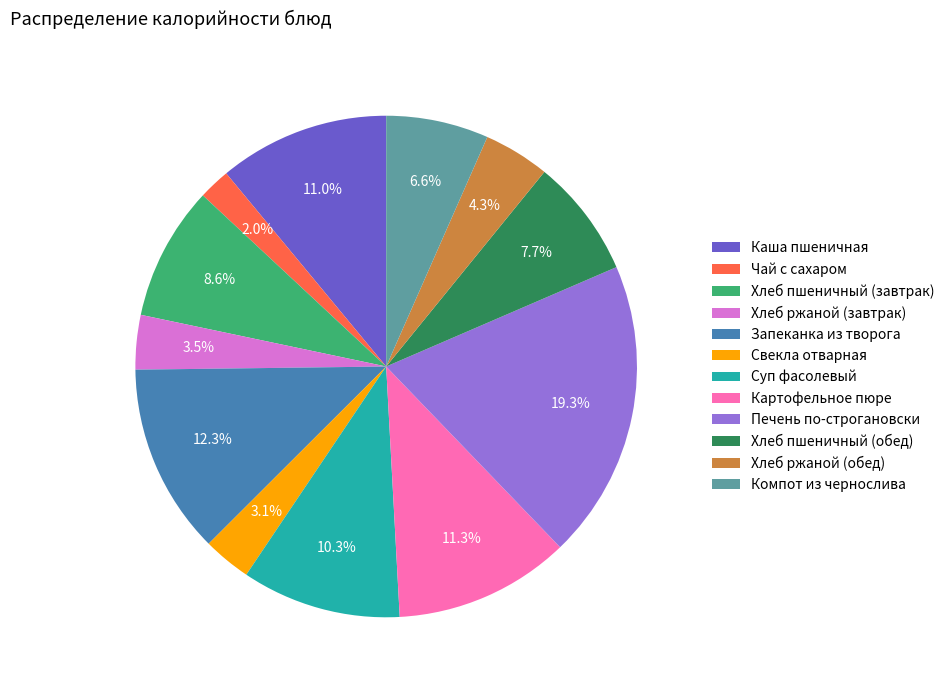

What is the ratio of the value at Хлеб ржаной (завтрак) to the value at Компот из чернослива?

0.5